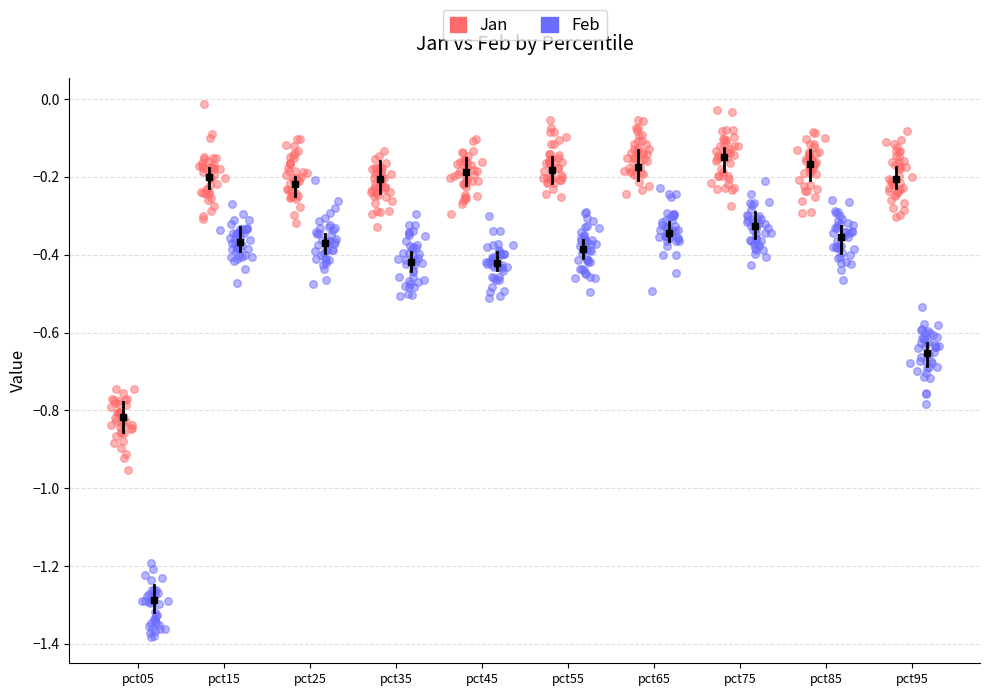

Which series contains the highest Y value?

Jan